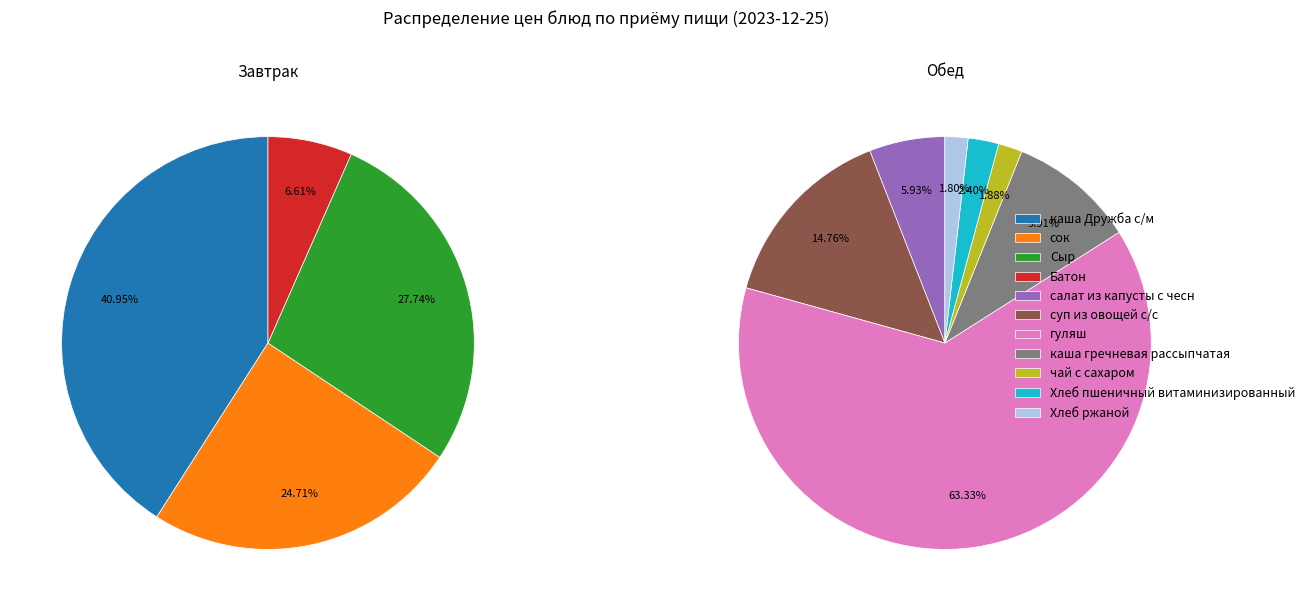

The чай с сахаром slice represents 9% of the pie. True or false?

False